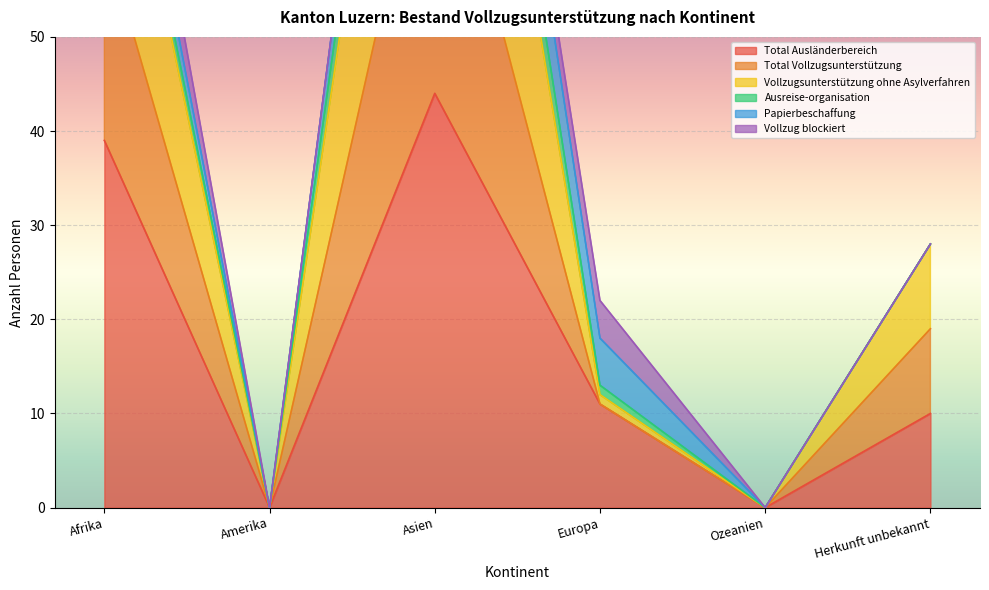

True or false: Total Ausländerbereich has a value of 3 at Herkunft unbekannt.

False